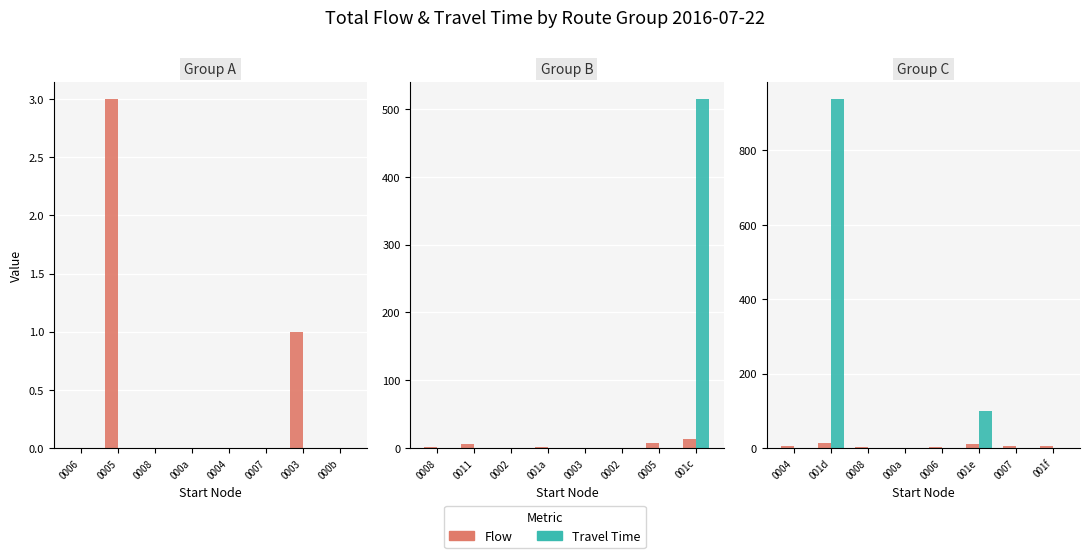

What is the highest value of the Travel Time series?

938